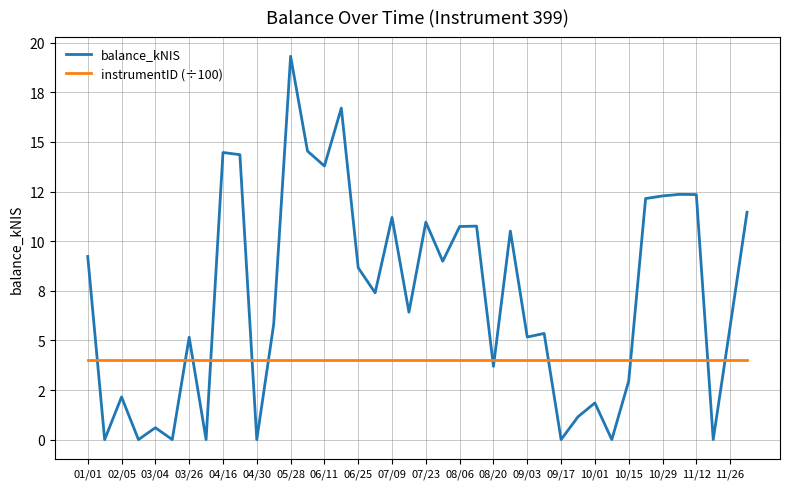

Does the chart have visible grid lines?

Yes